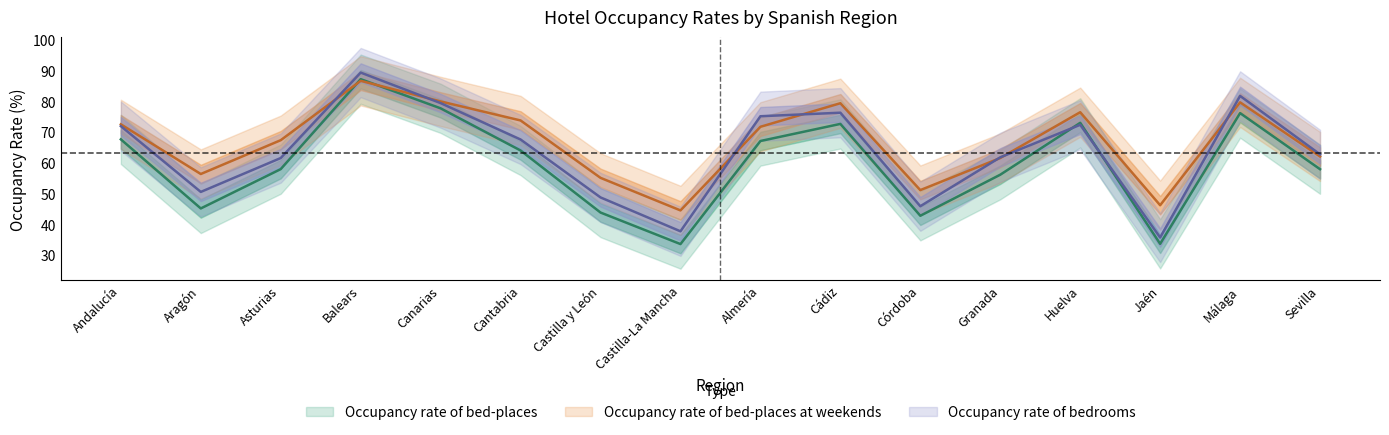

What is the label of the 9th point from the right?

Castilla-La Mancha